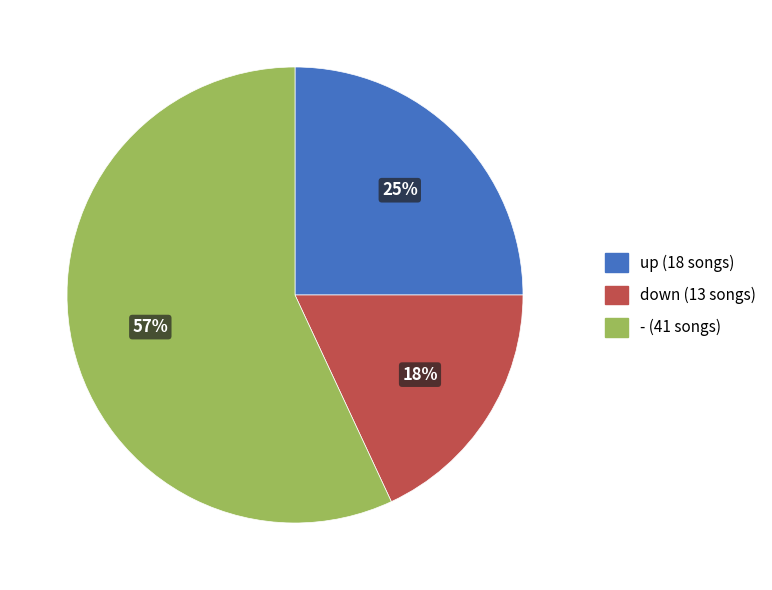

Is the sum of up and down greater than half?

No